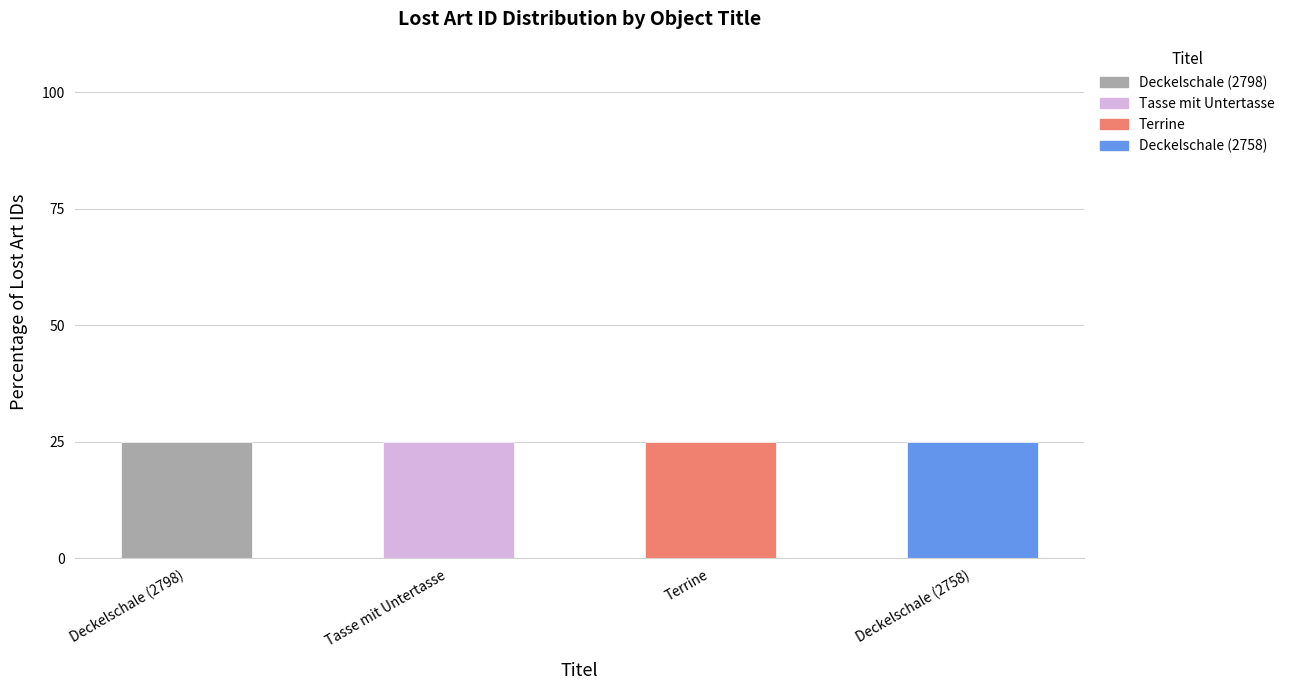

What value does the data have at Tasse mit Untertasse?

25.0